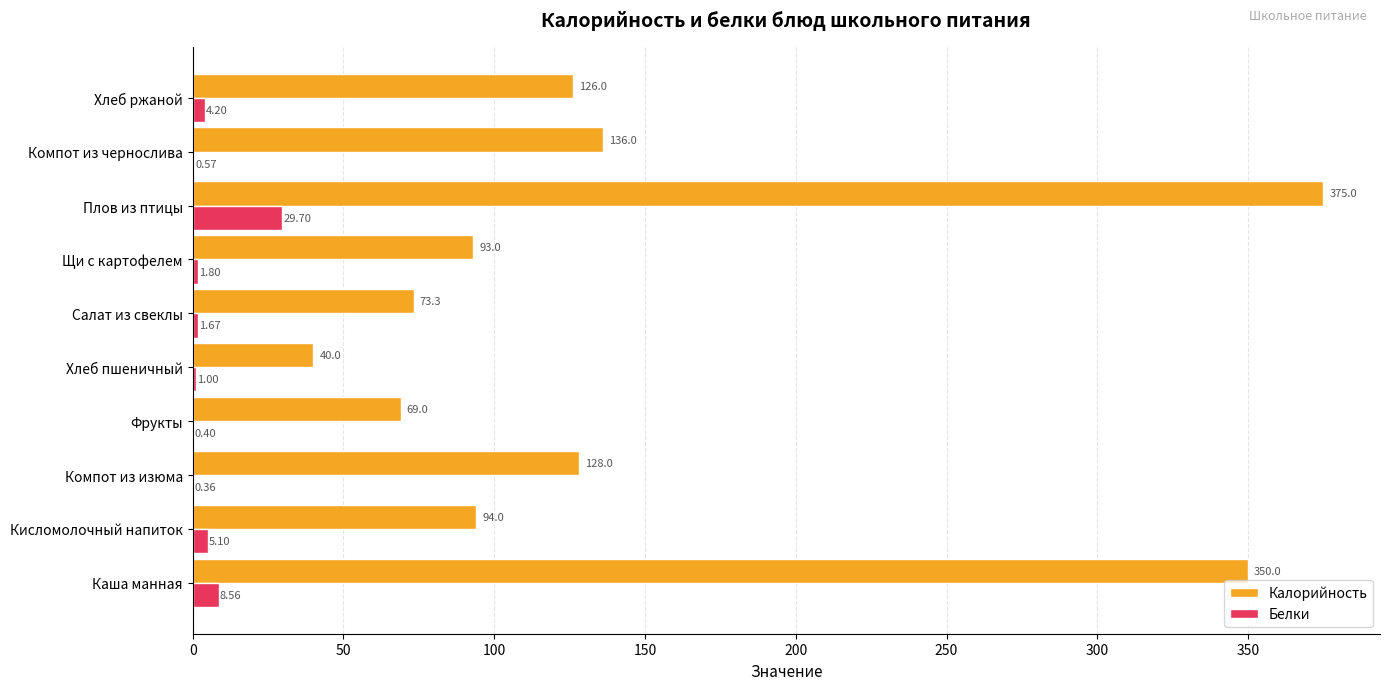

What is the sum of all Калорийность values?

1484.3